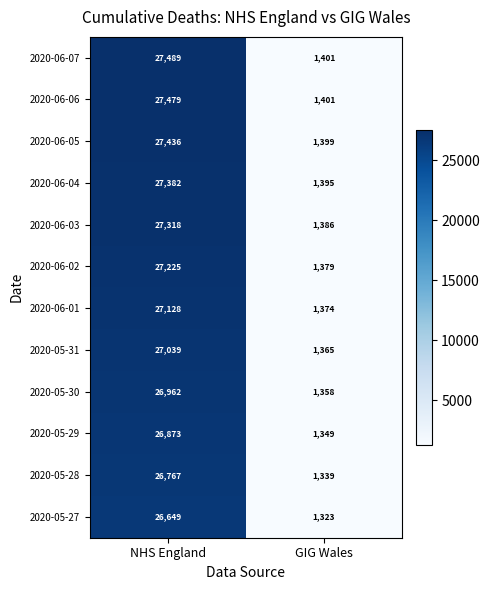

What is the average value of the 2020-05-29 series?

14111